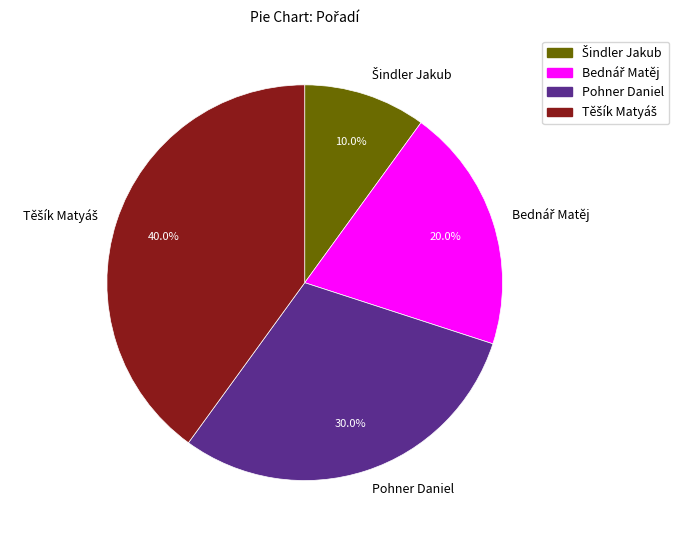

Is there any slice that represents more than half of the pie?

No